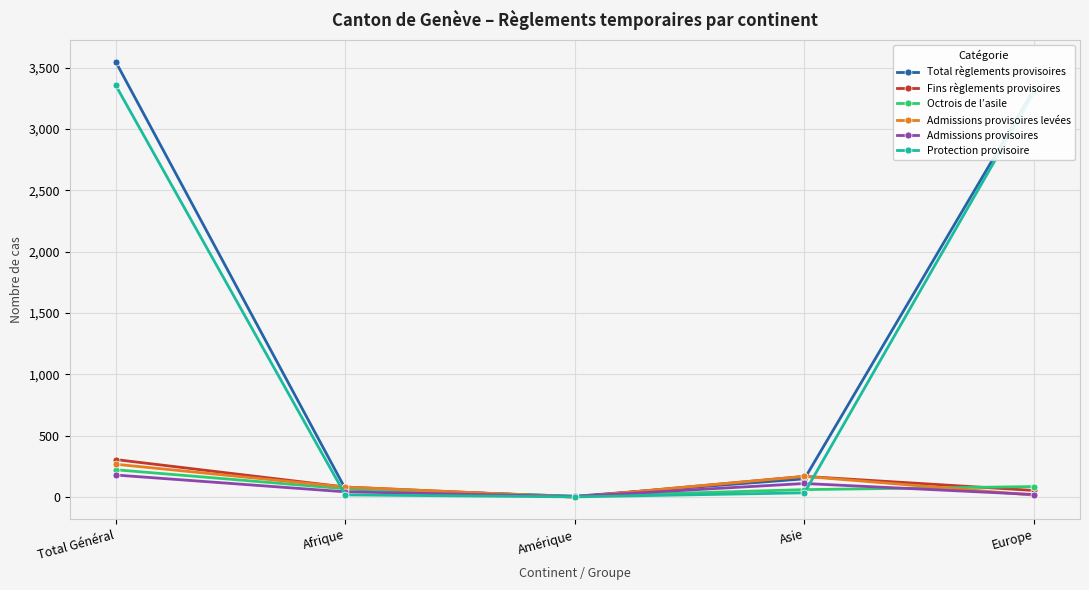

Which series has the largest total across all categories?

Total règlements provisoires